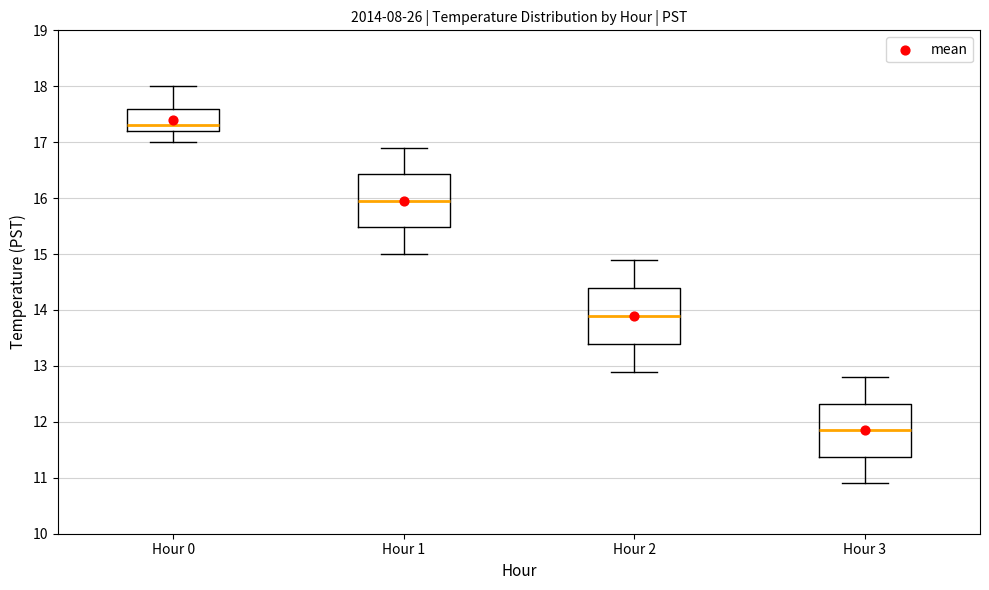

Reading left to right, transcribe this box plot: for each box, give where its median line is, the range the box spans, and where its two whiskers end, as read against the y-axis. The values are not printed on the chart, so give them approximately, as read against the axis.

Hour 0: median 17.3, box 17.2 to 17.6, whiskers 17.0 to 18.0
Hour 1: median 16.0, box 15.5 to 16.4, whiskers 15.0 to 16.9
Hour 2: median 13.9, box 13.4 to 14.4, whiskers 12.9 to 14.9
Hour 3: median 11.9, box 11.4 to 12.3, whiskers 10.9 to 12.8